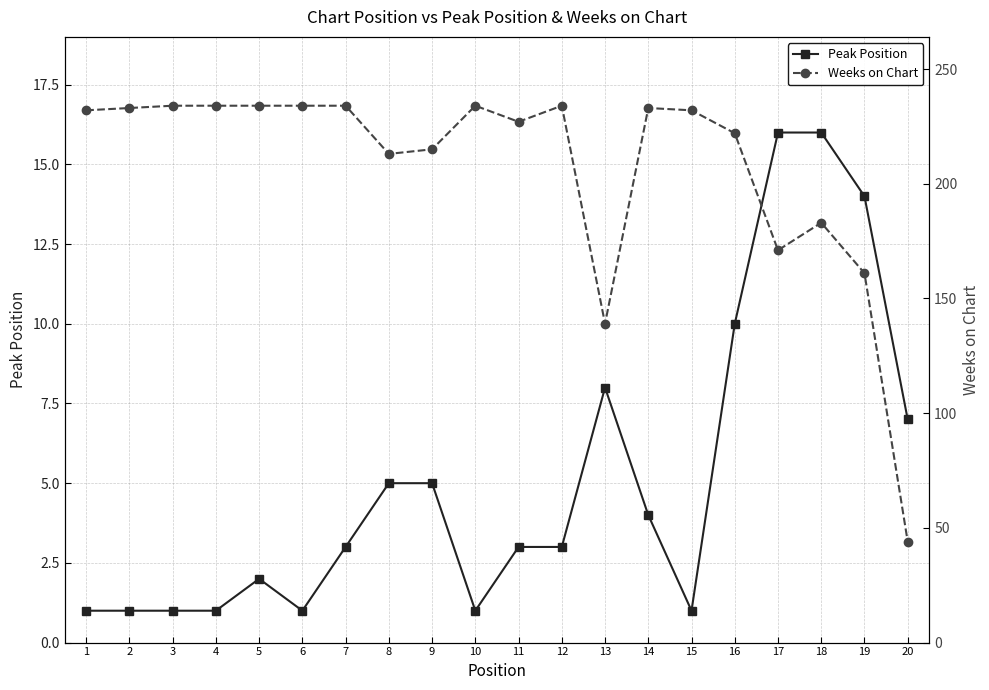

Which label corresponds to the largest value in the chart?

3